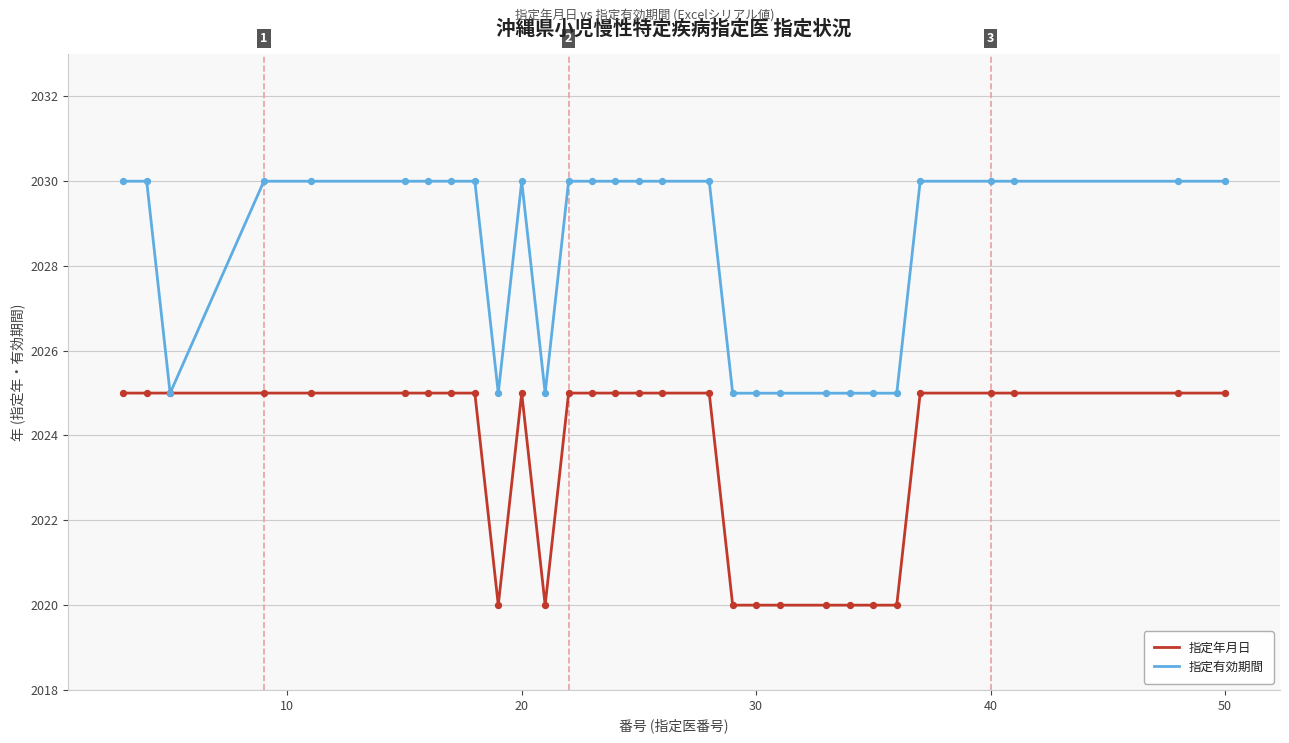

What are all the series names shown in the legend?

指定年月日, 指定有効期間